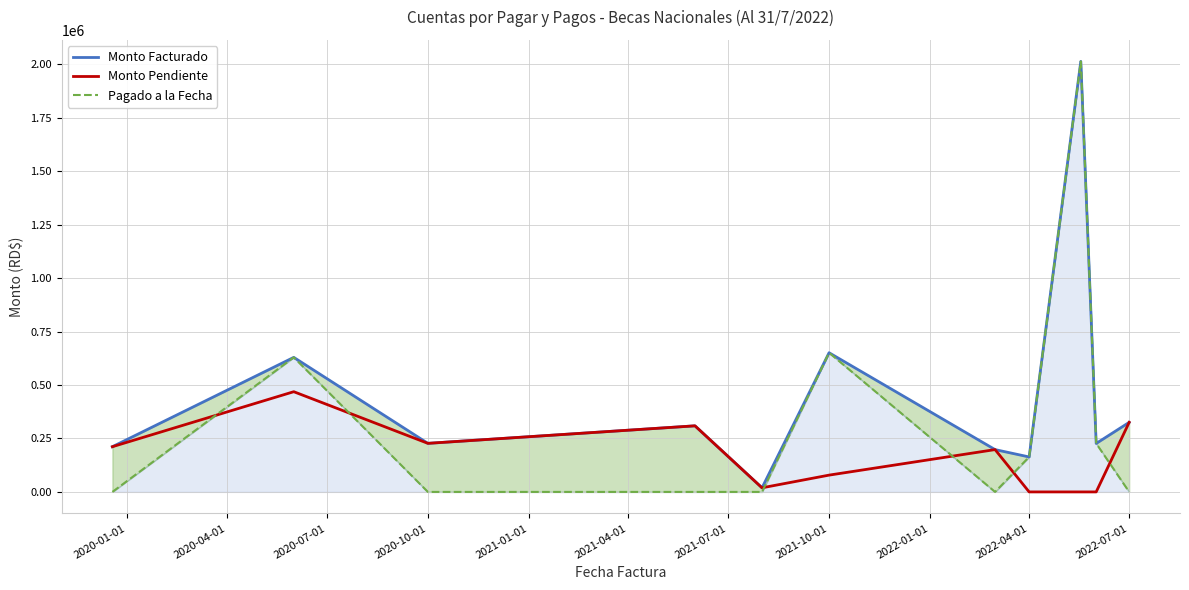

How many values in the Monto Pendiente series exceed 198000?

5